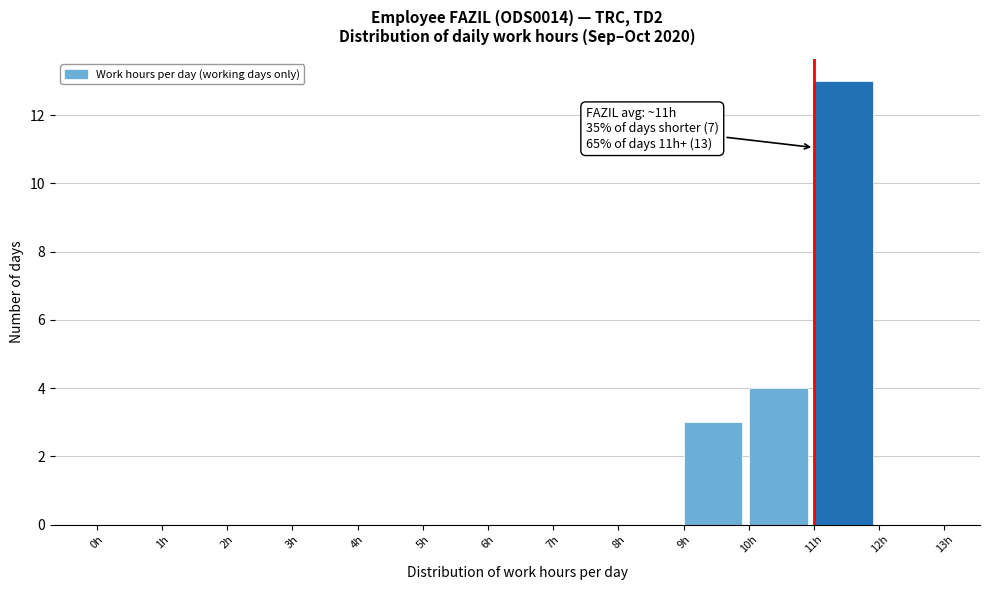

Over which range of the x-axis is the bar tallest?

11 to 12